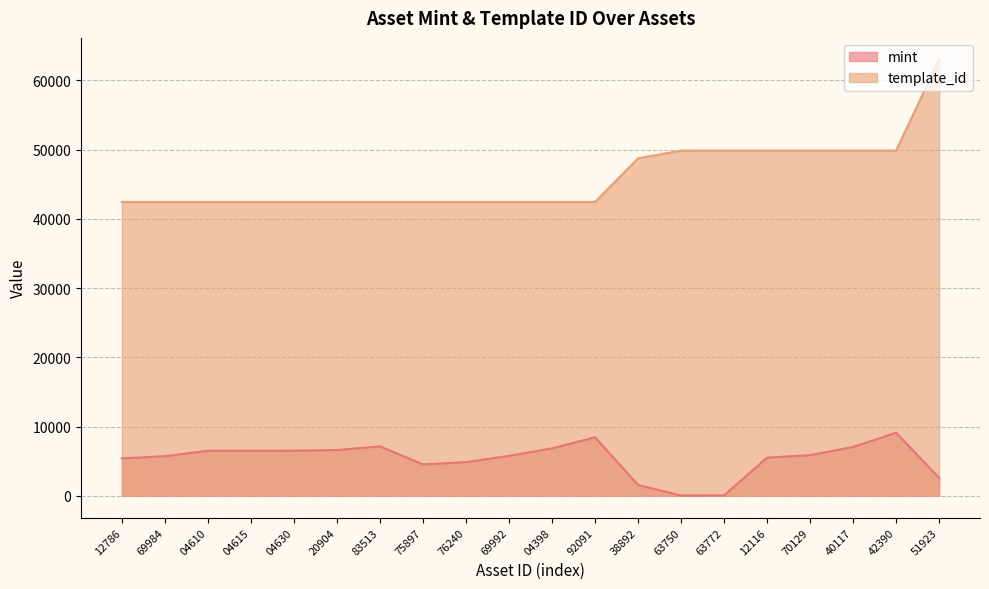

What is the maximum value shown in the chart?

62974